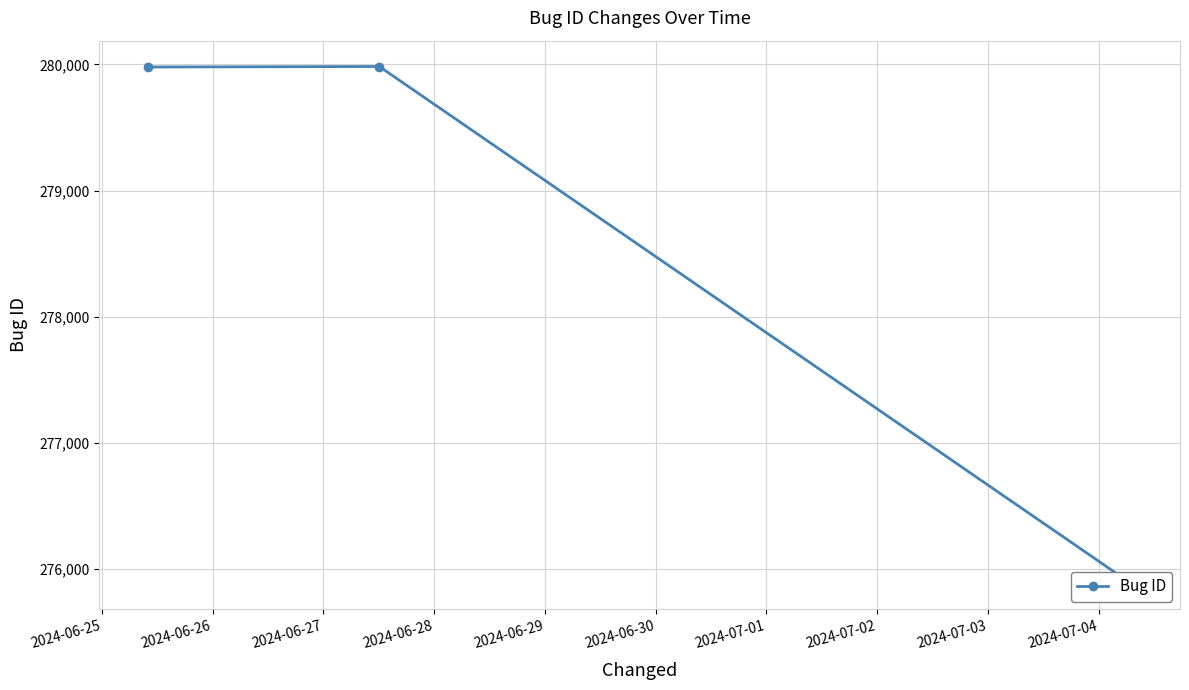

Between 2024-06-26 and 2024-06-27, which is larger?

2024-06-26